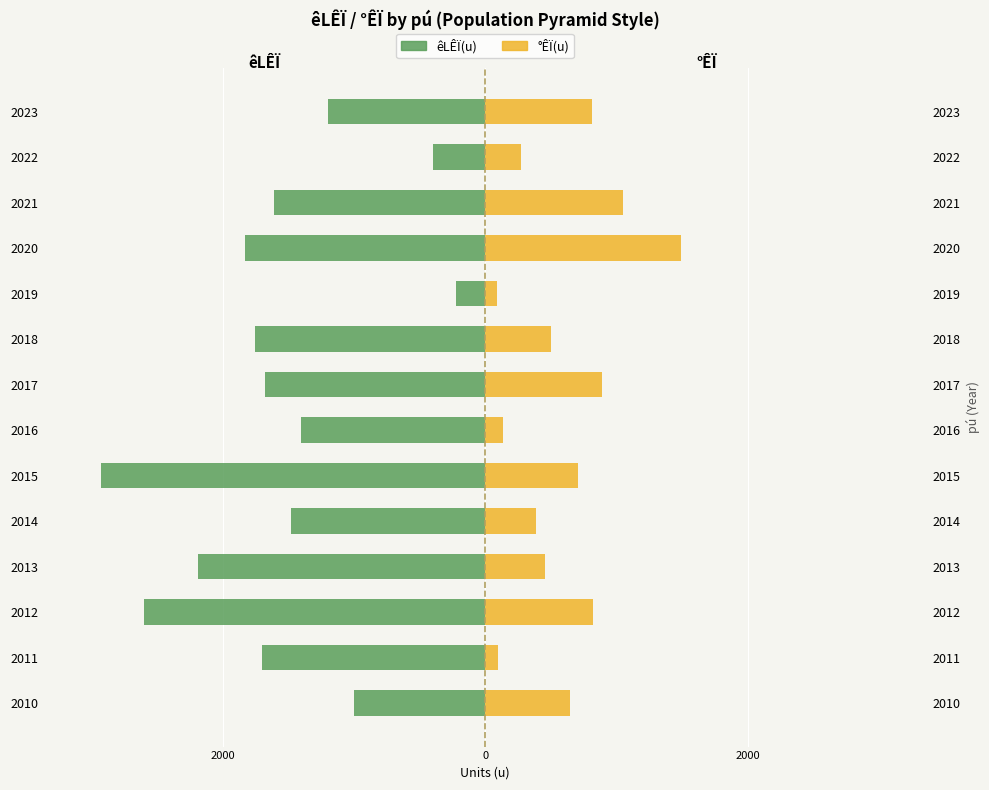

How many groups of bars are there?

14